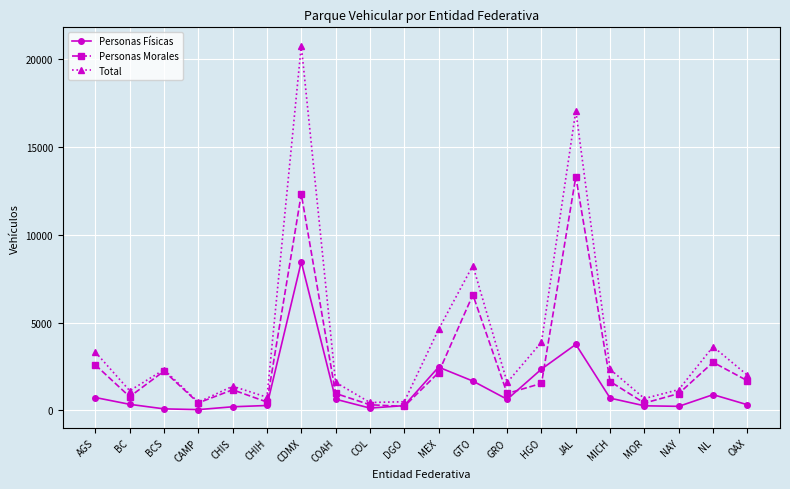

Which series changed the most between CHIS and NL?

Total